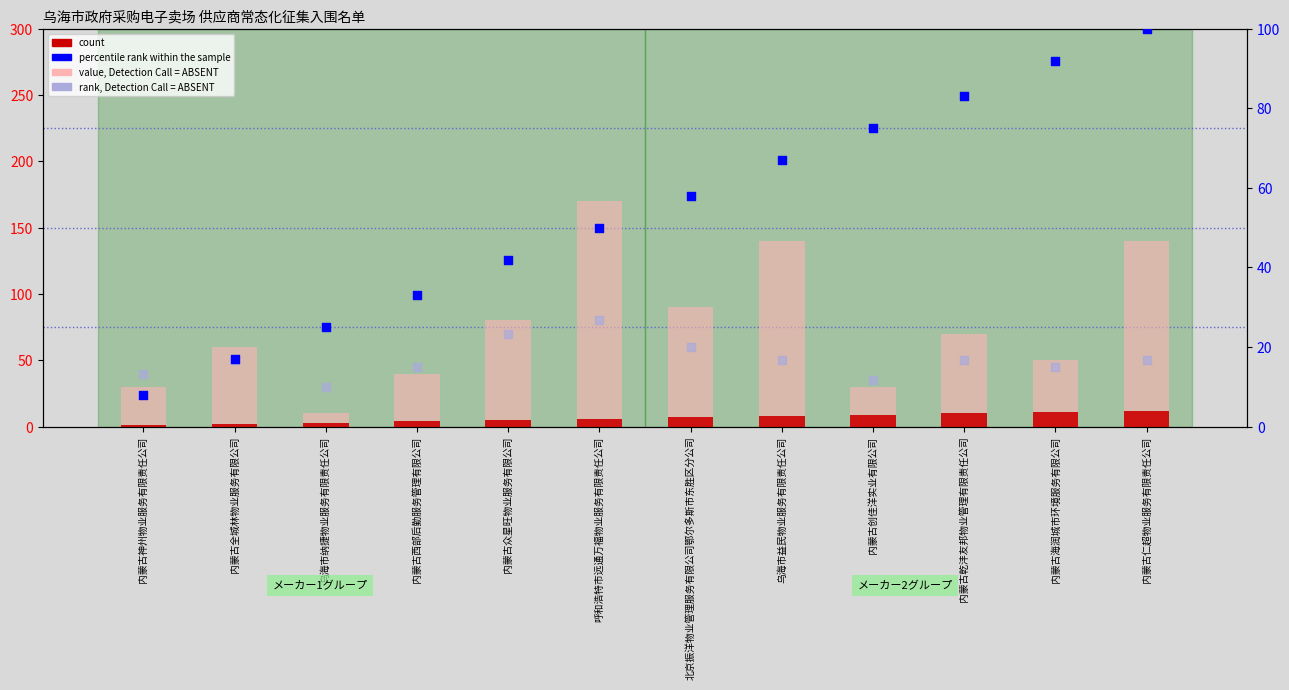

What is the total value across all series at 内蒙古西部后勤服务管理有限公司?

92.0